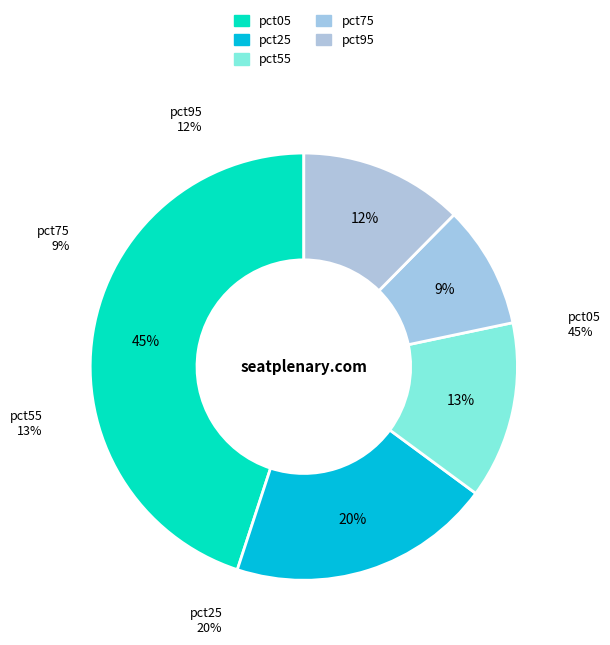

Does pct95 represent more than half of the total?

No